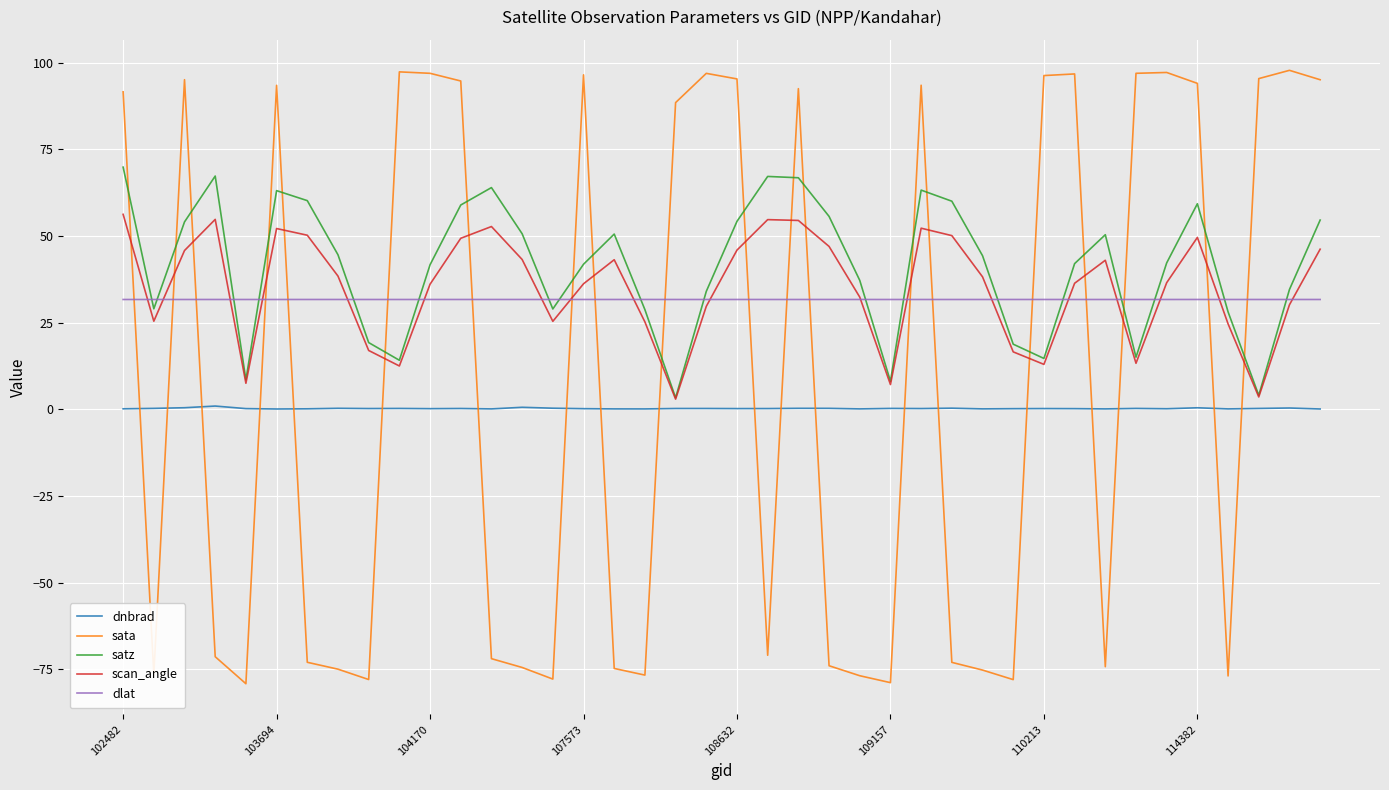

Does the chart display data point markers on the line(s)?

No